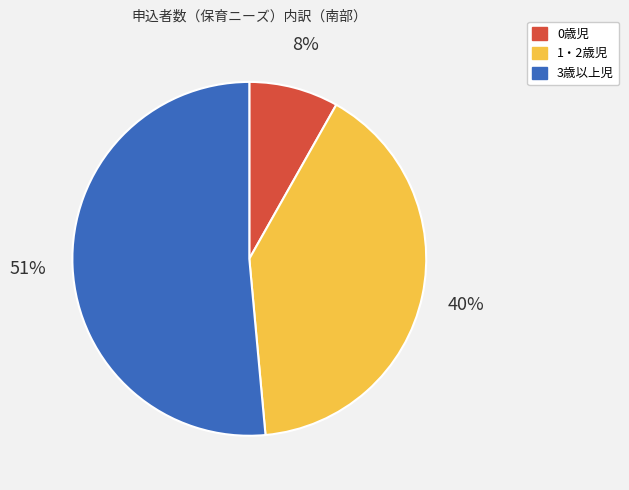

Combined, do 1・2歳児 and 3歳以上児 account for over 50%?

Yes